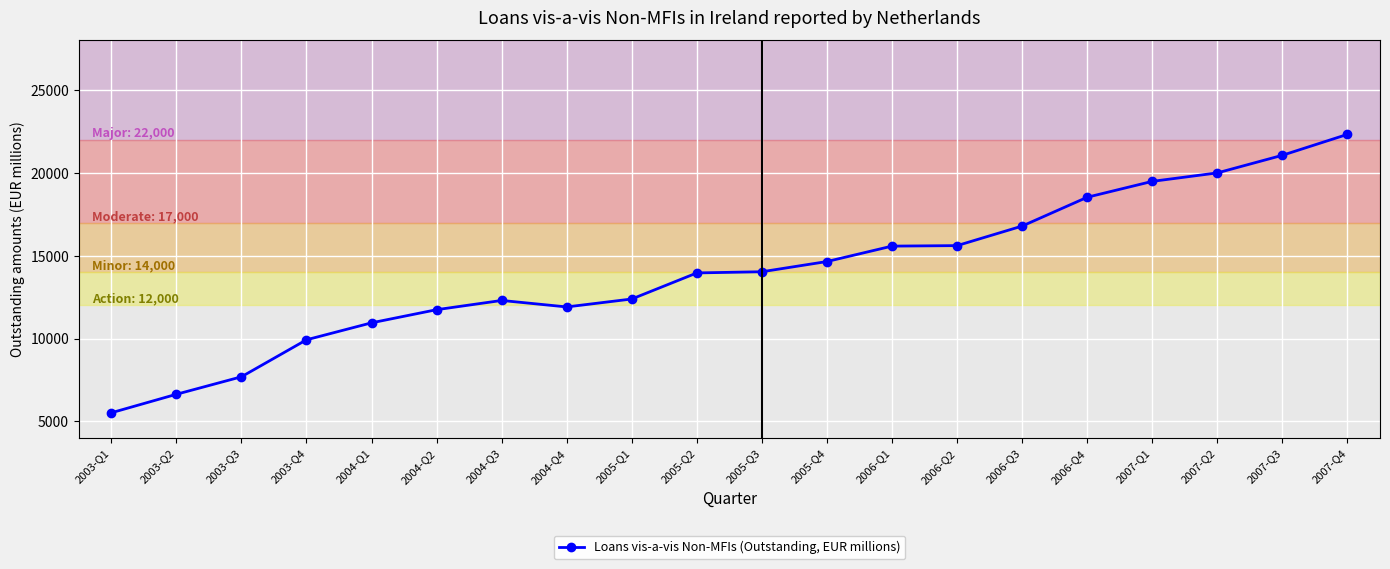

What is the change in value from 2003-Q3 to 2007-Q1?

+11792